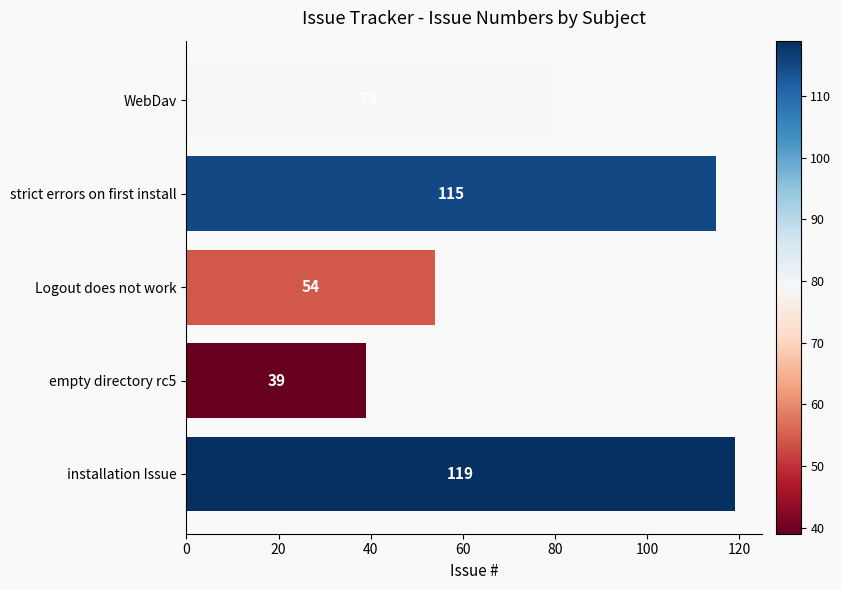

What is the ratio of the value at empty directory rc5 to the value at installation Issue?

0.3